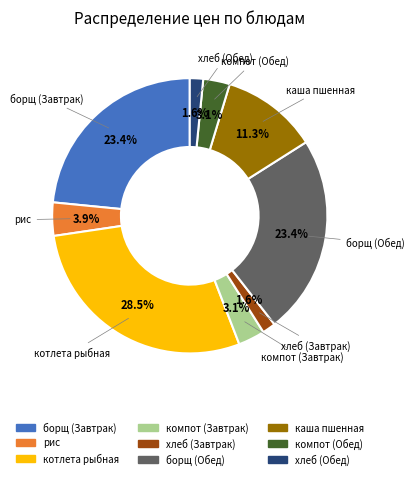

Is the sum of борщ (Завтрак) and котлета рыбная greater than half?

Yes